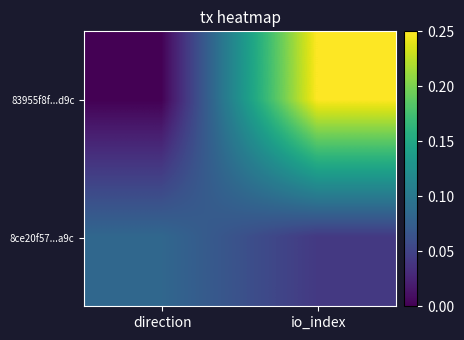

Which series has the largest total across all categories?

83955f8f...d9c